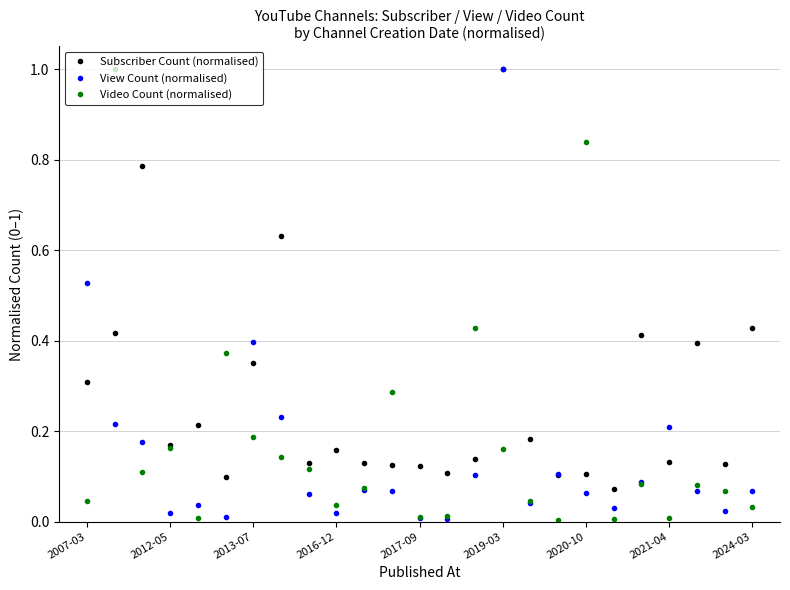

What is the highest value of the View Count (normalised) series?

1.0